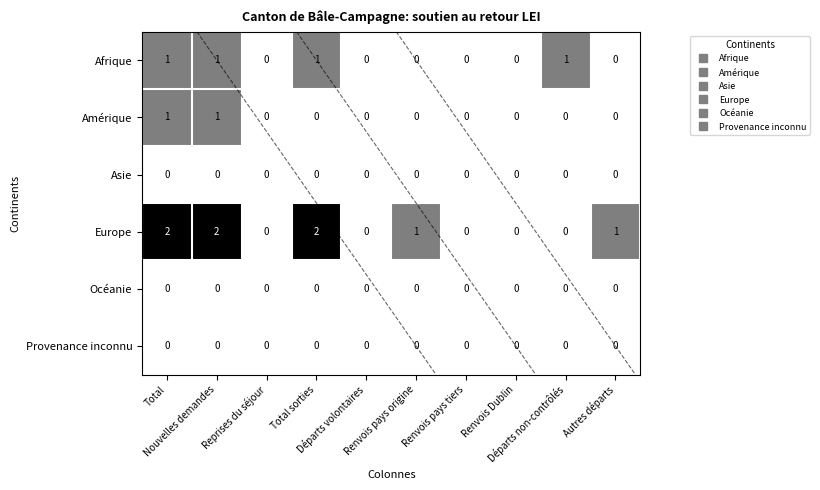

Which series has the largest total across all categories?

Europe